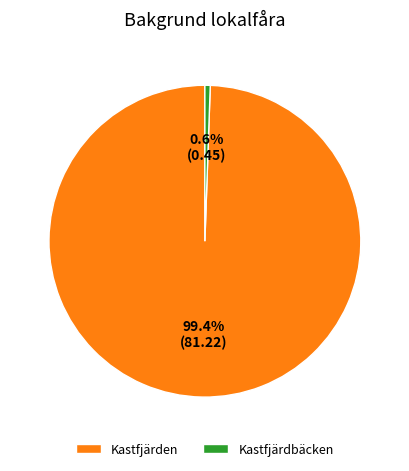

What is the majority slice?

Kastfjärden